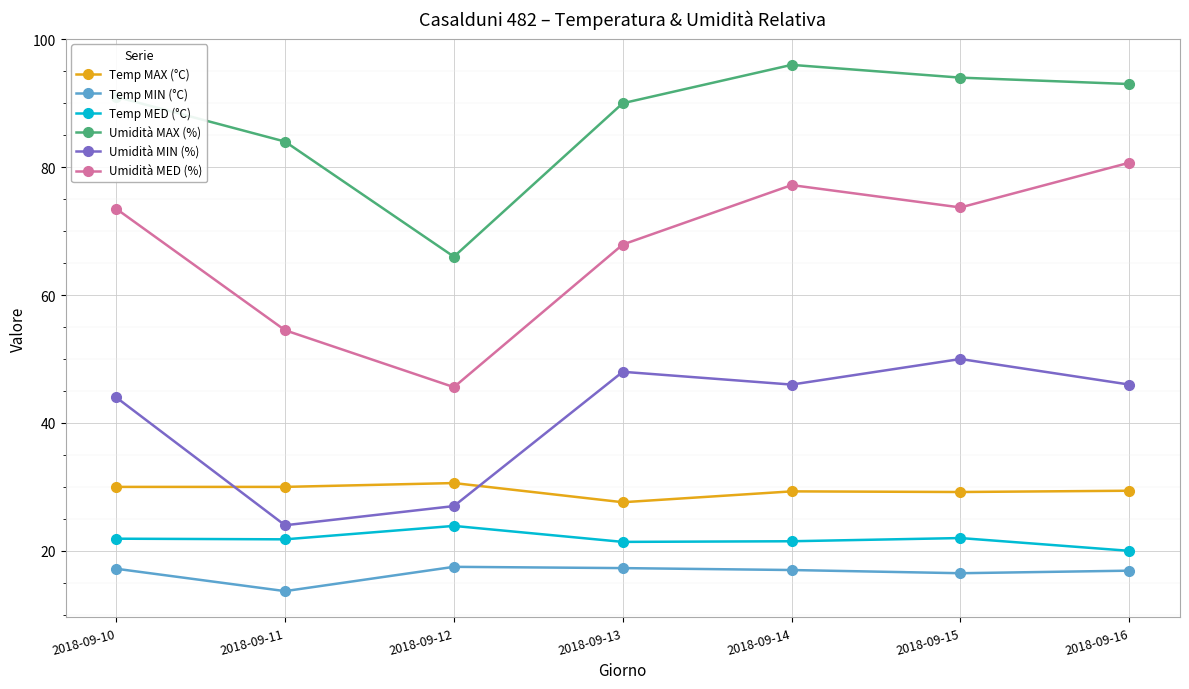

Between 2018-09-12 and 2018-09-15, which series saw the biggest shift?

Umidità MED (%)